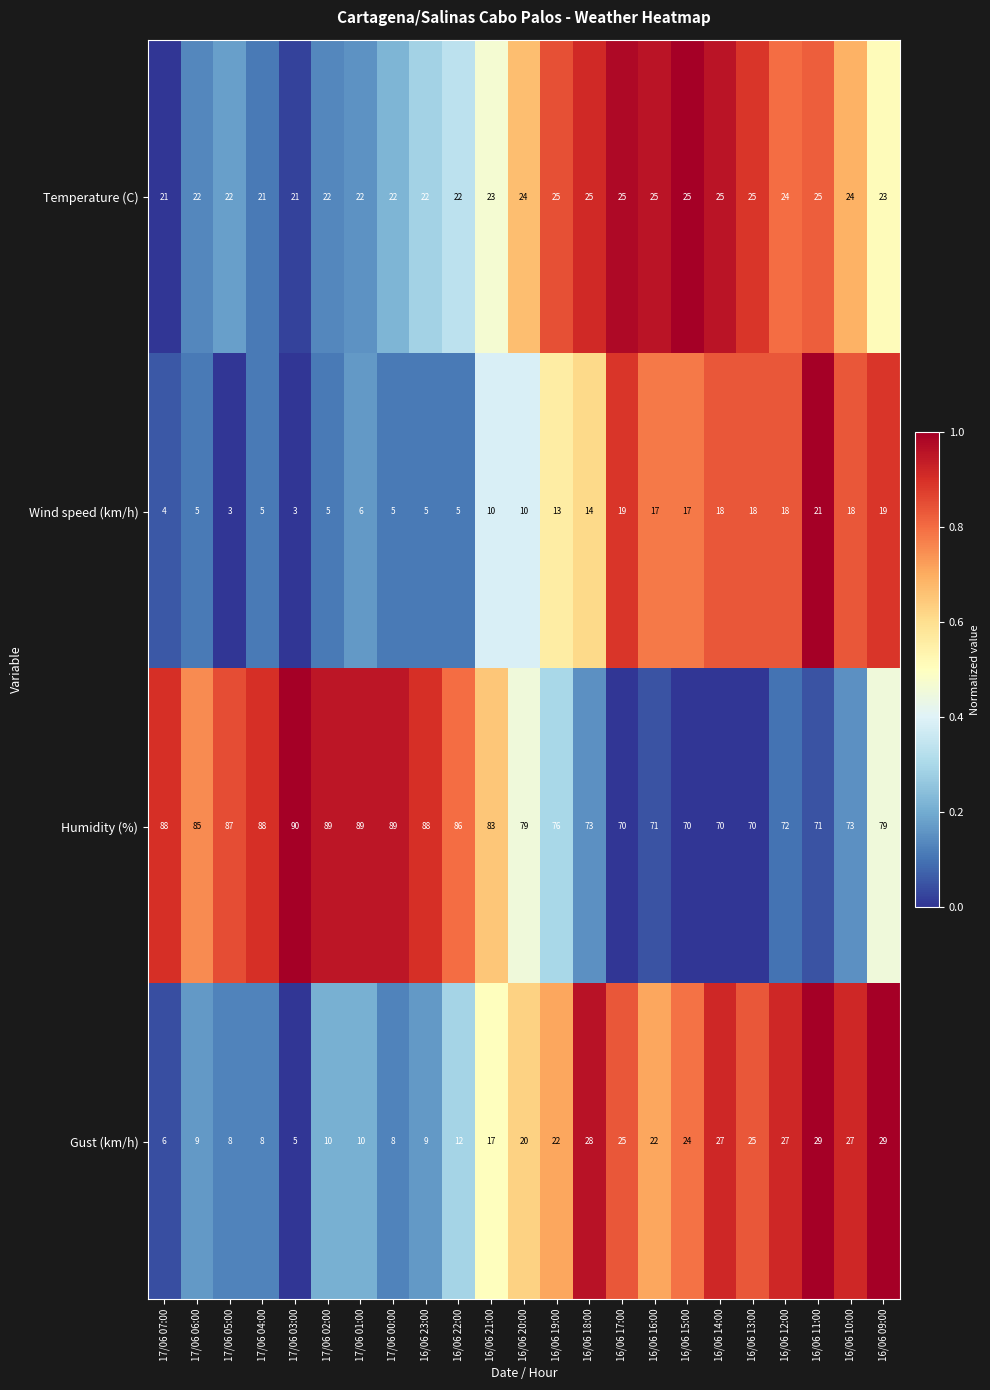

Where is Wind speed (km/h) nearest to the value 12?

16/06 19:00